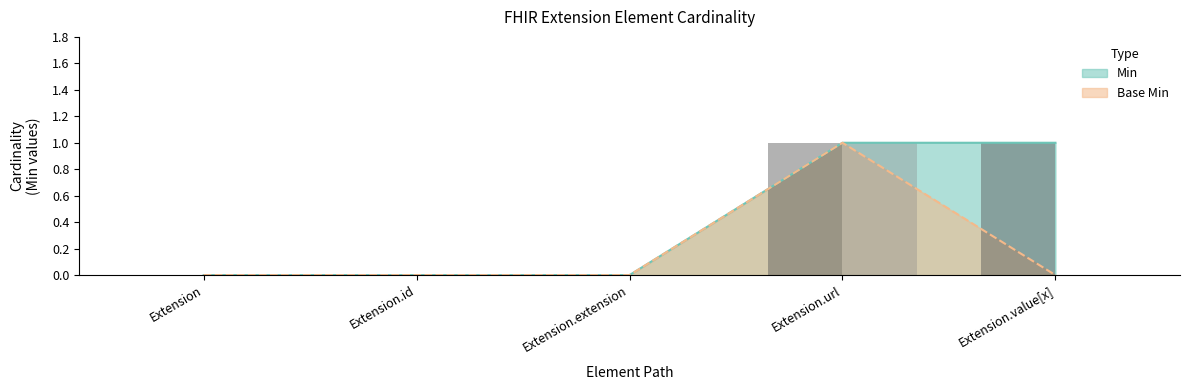

Reading left to right, list all the values displayed in this chart.

Min: Extension=0	Extension.id=0	Extension.extension=0	Extension.url=1	Extension.value[x]=1
Base Min: Extension=0	Extension.id=0	Extension.extension=0	Extension.url=1	Extension.value[x]=0